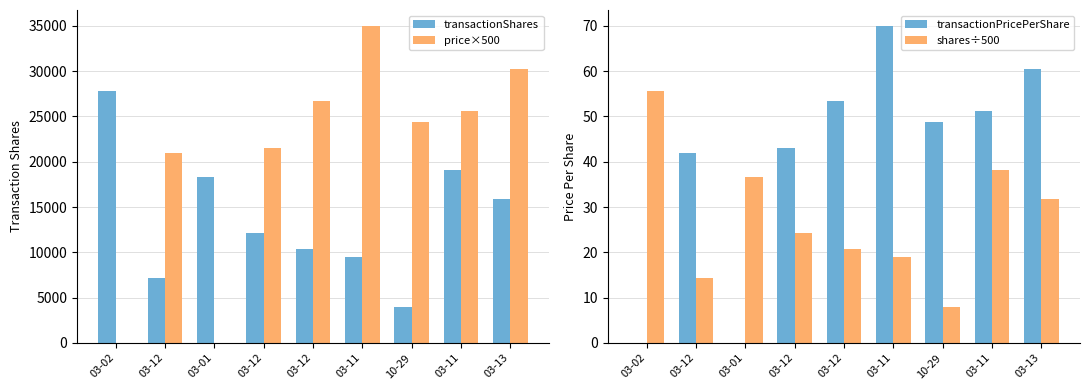

What are all the series names shown in the legend?

transactionShares, price×500, transactionPricePerShare, shares÷500